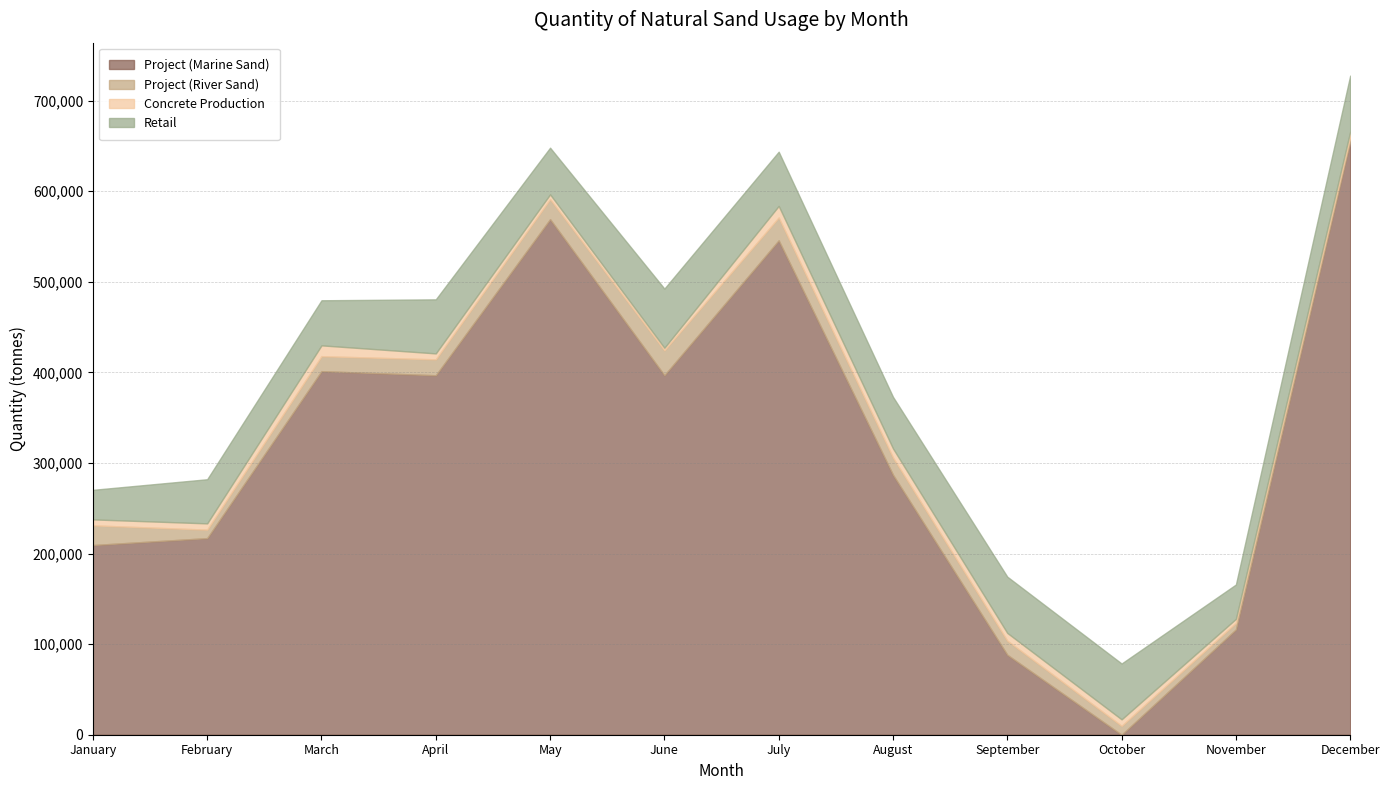

Rank the categories by Project (Marine Sand) value from lowest to highest.

October, September, November, January, February, August, April, June, March, July, May, December